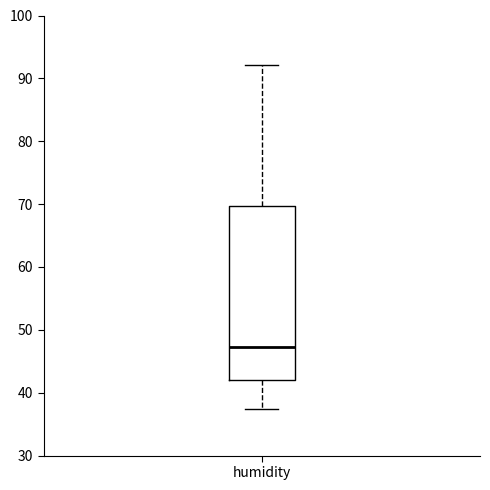

Read this box plot against the y-axis: the position of the median line, the range covered by the box, and the ends of both whiskers. The values are not printed on the chart, so give them approximately, as read against the axis.

median 47, box 42 to 70, whiskers 37 to 92